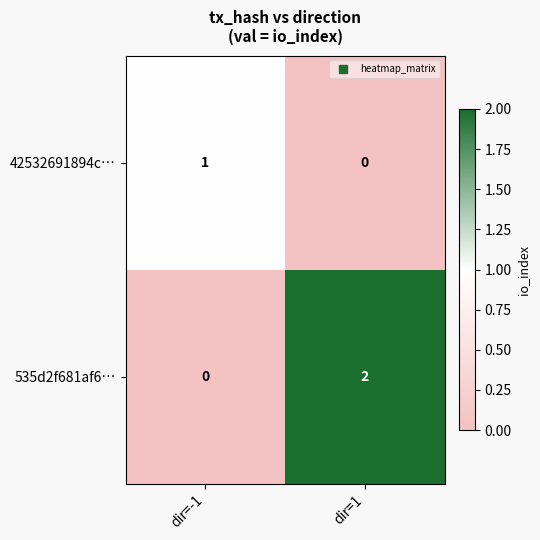

Where is 535d2f681af6… nearest to the value 1?

dir=-1